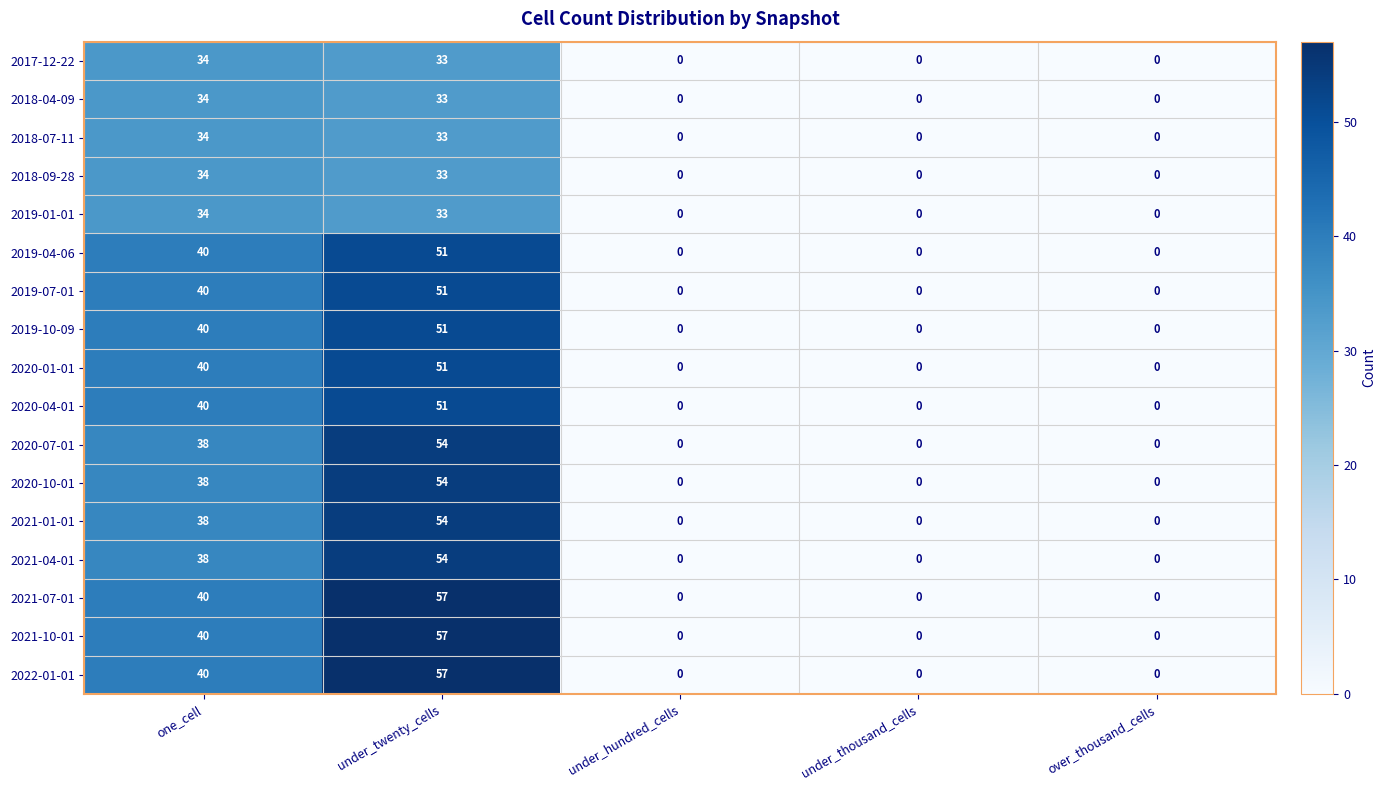

What is the average value of the 2018-04-09 series?

13